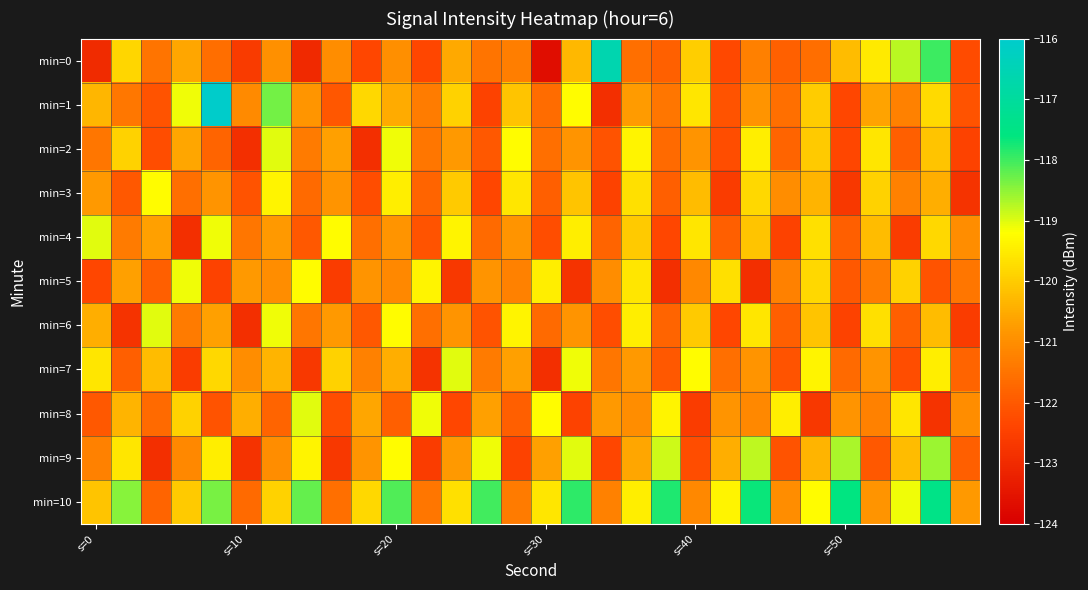

Reading left to right, extract all data points from this chart.

min=0: -123.0	-119.8	-121.5	-120.6	-121.6	-122.6	-121.0	-123.0	-121.0	-122.4	-121.0	-122.4	-120.5	-121.5	-121.3	-123.7	-120.3	-116.6	-121.6	-121.9	-119.9	-122.3	-121.3	-121.9	-121.6	-120.2	-119.5	-118.8	-118.0	-122.3
min=1: -120.3	-121.4	-122.1	-119.1	-116.1	-121.1	-118.3	-120.9	-122.1	-119.8	-120.5	-121.3	-119.9	-122.5	-120.1	-121.7	-119.2	-122.9	-120.8	-121.5	-119.6	-122.1	-120.9	-121.6	-120.0	-122.3	-120.7	-121.2	-119.8	-122.1
min=2: -121.5	-119.9	-122.2	-120.6	-121.8	-122.9	-119.0	-121.3	-120.7	-122.9	-119.1	-121.5	-120.8	-122.0	-119.2	-121.6	-120.9	-122.1	-119.3	-121.7	-120.9	-122.2	-119.5	-121.8	-120.0	-122.3	-119.6	-121.9	-120.1	-122.5
min=3: -120.8	-122.0	-119.2	-121.6	-120.9	-122.1	-119.3	-121.7	-120.9	-122.2	-119.5	-121.8	-120.0	-122.3	-119.6	-121.9	-120.1	-122.5	-119.7	-121.9	-120.2	-122.6	-119.8	-121.0	-120.3	-122.7	-119.9	-121.2	-120.5	-122.8
min=4: -119.0	-121.3	-120.7	-122.9	-119.1	-121.5	-120.8	-122.0	-119.2	-121.6	-120.9	-122.1	-119.3	-121.7	-120.9	-122.2	-119.5	-121.8	-120.0	-122.3	-119.6	-121.9	-120.1	-122.5	-119.7	-121.9	-120.2	-122.6	-119.8	-121.0
min=5: -122.3	-120.7	-121.9	-119.1	-122.5	-120.8	-121.0	-119.2	-122.6	-120.9	-121.1	-119.3	-122.7	-120.9	-121.2	-119.5	-122.8	-121.0	-119.6	-122.9	-121.1	-119.7	-122.9	-121.2	-119.8	-122.0	-121.3	-119.9	-122.1	-121.5
min=6: -120.5	-122.8	-119.0	-121.3	-120.7	-122.9	-119.1	-121.5	-120.8	-122.0	-119.2	-121.6	-120.9	-122.1	-119.3	-121.7	-120.9	-122.2	-119.5	-121.8	-120.0	-122.3	-119.6	-121.9	-120.1	-122.5	-119.7	-121.9	-120.2	-122.6
min=7: -119.6	-121.9	-120.2	-122.6	-119.8	-121.0	-120.3	-122.7	-119.9	-121.2	-120.5	-122.8	-119.0	-121.3	-120.7	-122.9	-119.1	-121.5	-120.8	-122.0	-119.2	-121.6	-120.9	-122.1	-119.3	-121.7	-120.9	-122.2	-119.5	-121.8
min=8: -122.0	-120.3	-121.7	-119.9	-122.1	-120.5	-121.8	-119.0	-122.2	-120.6	-121.9	-119.1	-122.3	-120.7	-121.9	-119.2	-122.5	-120.8	-121.0	-119.3	-122.6	-120.9	-121.1	-119.5	-122.7	-120.9	-121.2	-119.6	-122.8	-121.0
min=9: -121.2	-119.6	-122.9	-121.1	-119.5	-122.8	-121.0	-119.3	-122.7	-120.9	-119.2	-122.6	-120.8	-119.1	-122.5	-120.7	-119.0	-122.3	-120.6	-118.9	-122.2	-120.5	-118.8	-122.1	-120.3	-118.7	-122.0	-120.2	-118.6	-121.9
min=10: -120.1	-118.5	-121.8	-120.0	-118.3	-121.7	-119.9	-118.2	-121.6	-119.8	-118.1	-121.5	-119.7	-118.0	-121.3	-119.6	-117.9	-121.2	-119.5	-117.8	-121.1	-119.3	-117.7	-121.0	-119.2	-117.6	-120.9	-119.1	-117.5	-120.8